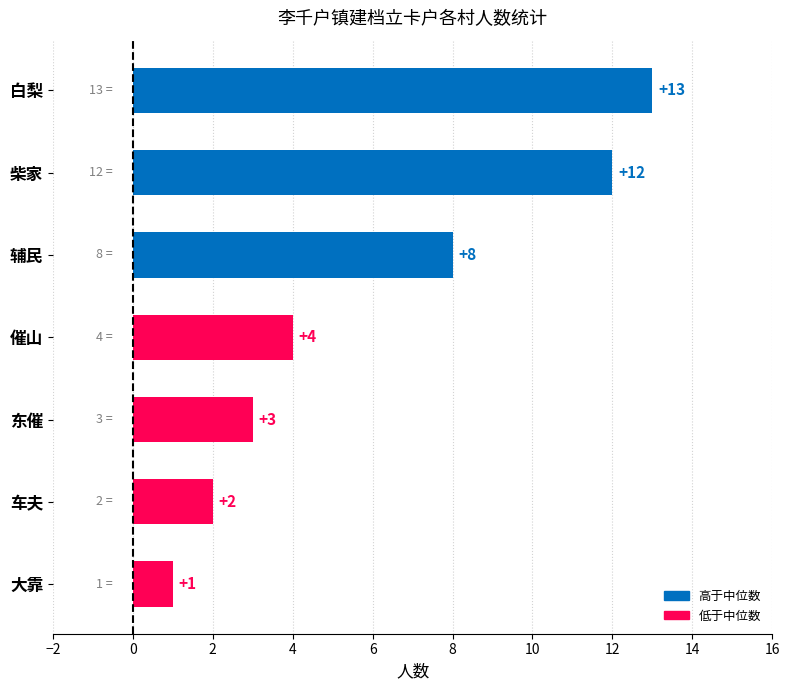

Which label corresponds to the smallest value in the chart?

大靠